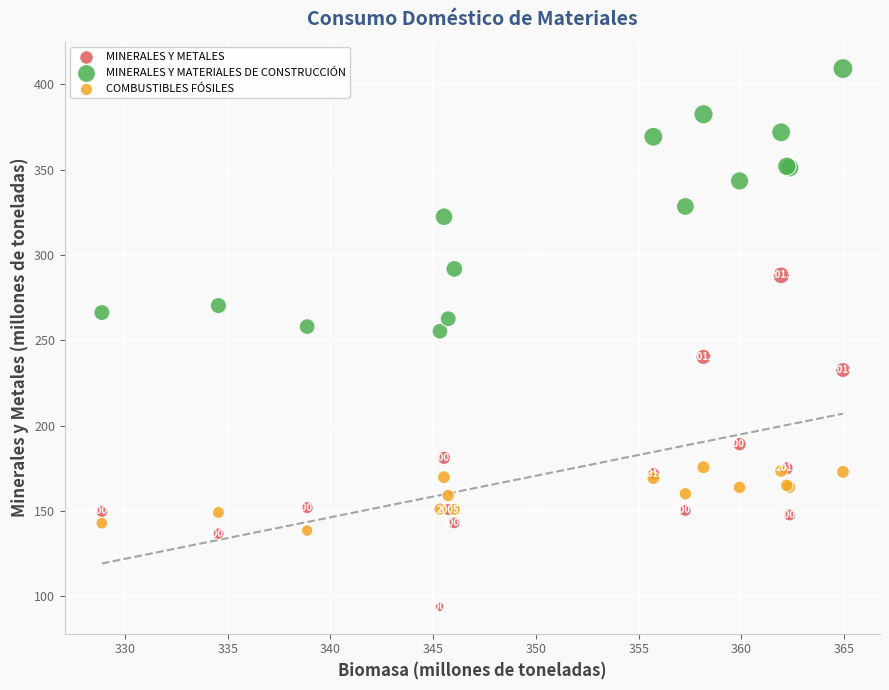

What is the X range (max minus min) for the scatter plot?

36.1